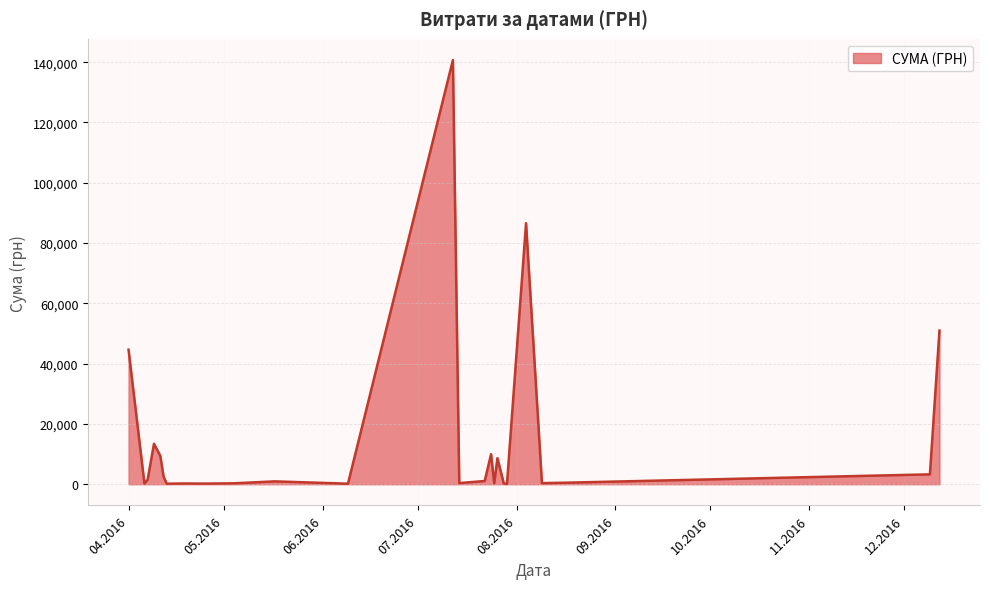

What is the smallest value displayed?

97.8